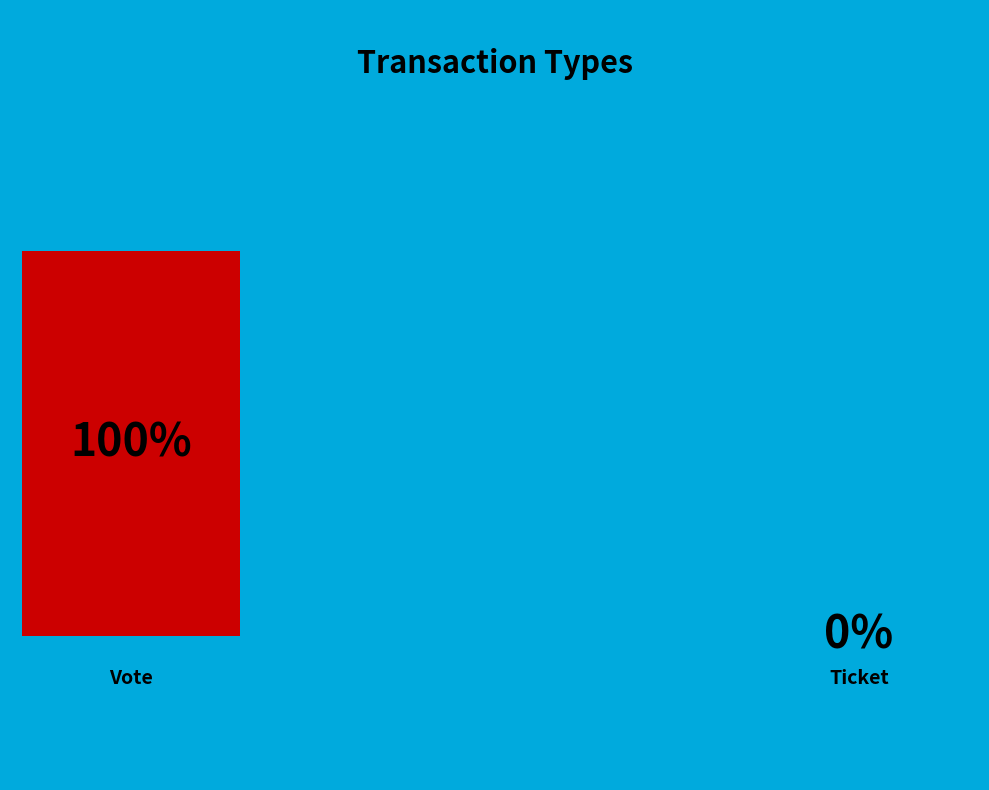

Is it true that Ticket is 7% of the pie?

False